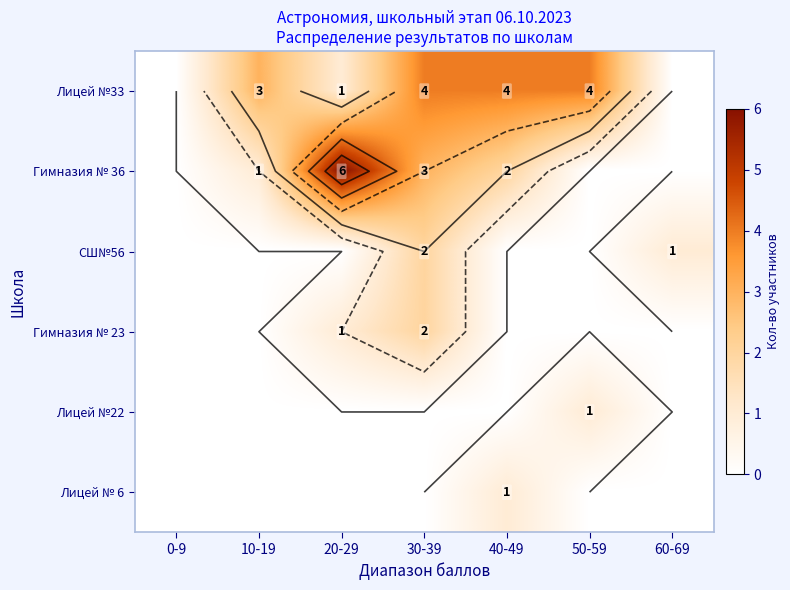

What is the sum of the Гимназия № 36 values at 30-39 and 40-49?

5